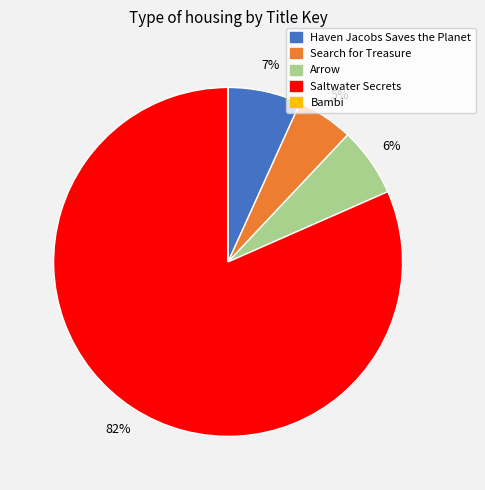

What is the largest slice in the pie chart?

Saltwater Secrets